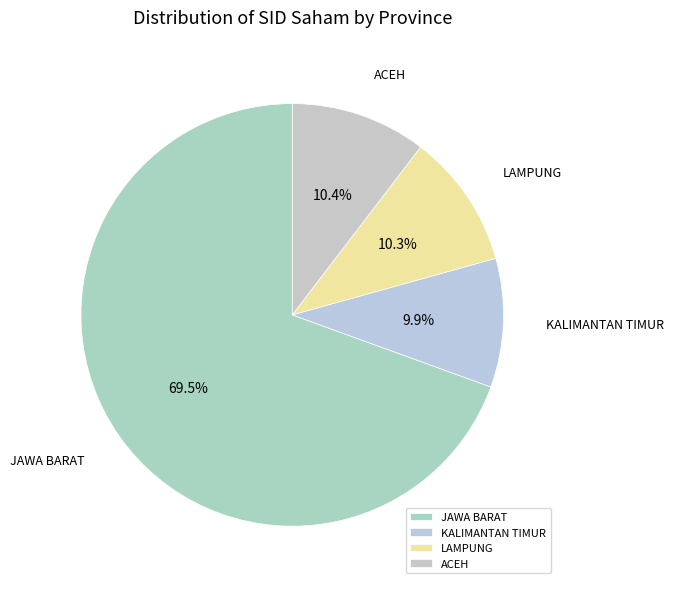

How many segments does this pie chart have?

4